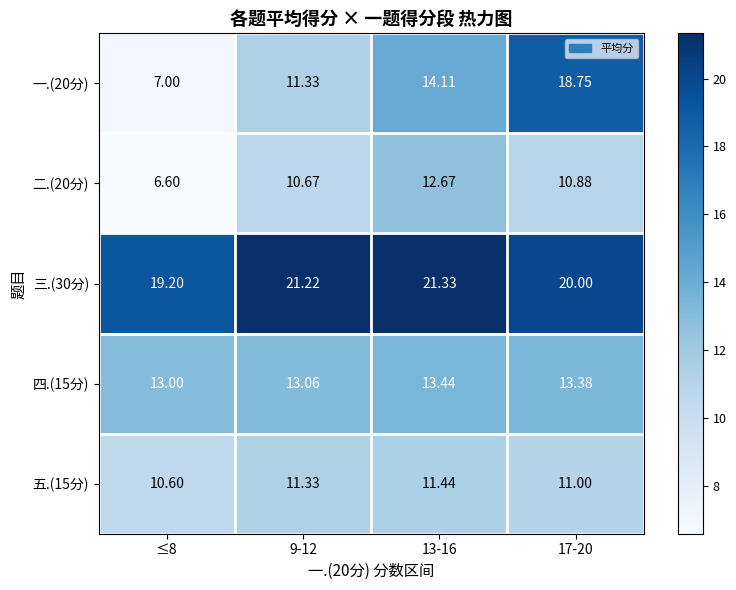

Count the number of data series in this chart.

5